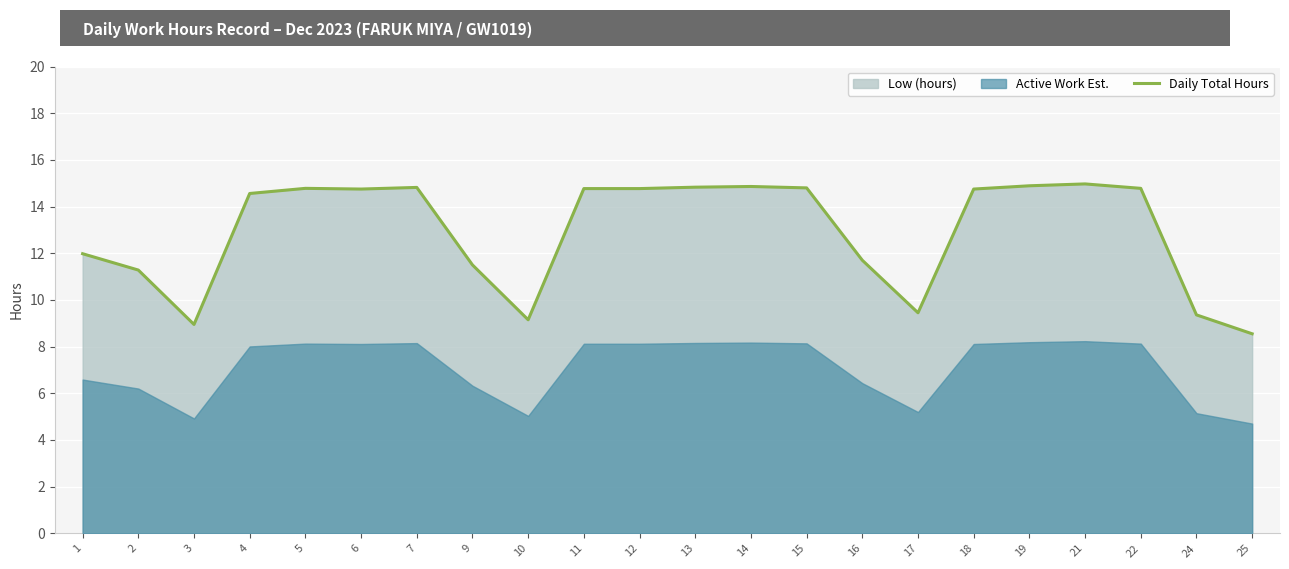

At which label is the value closest to 11?

2